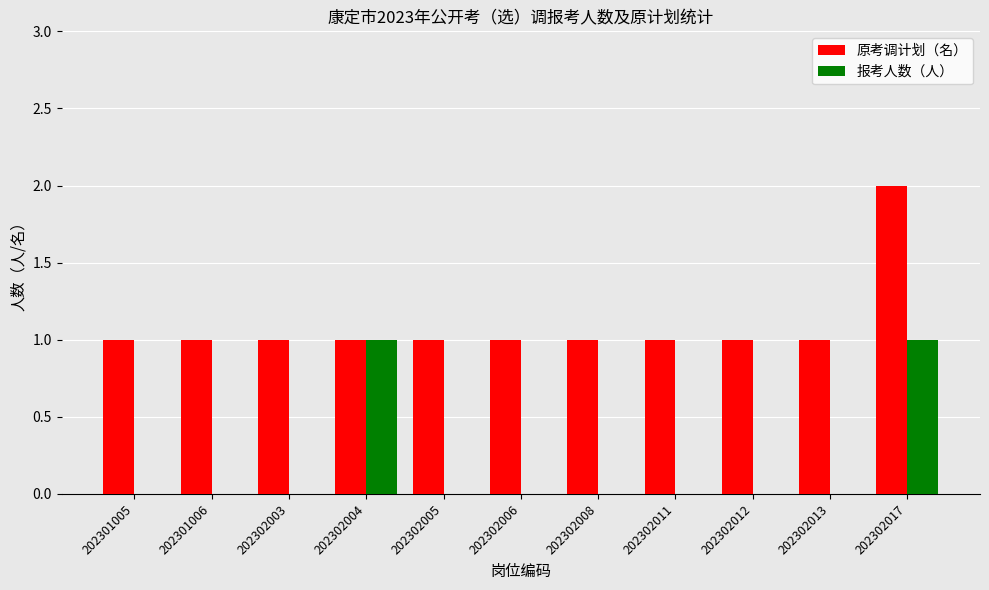

At which label does 原考调计划（名） reach its peak?

202302017